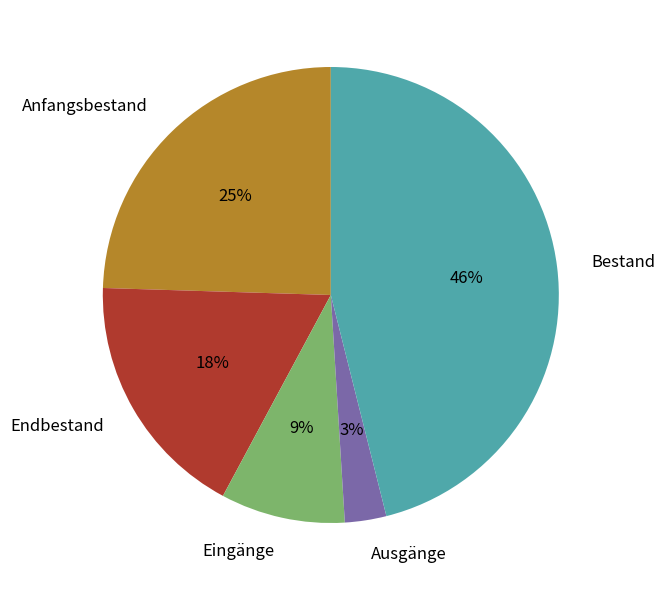

How many slices are in this pie chart?

5